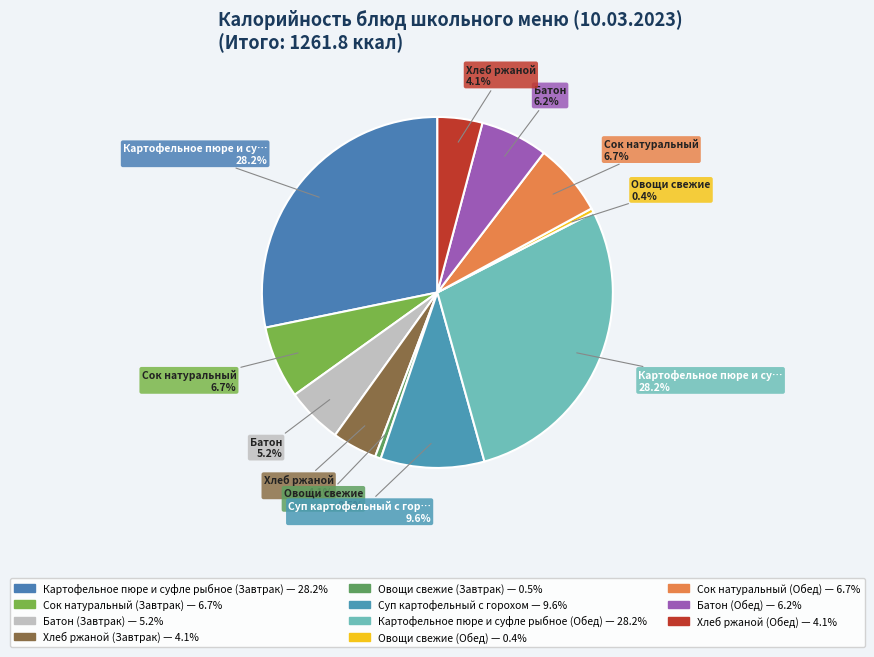

True or false: Картофельное пюре и суфле рыбное (Обед) accounts for 39% of the total.

False